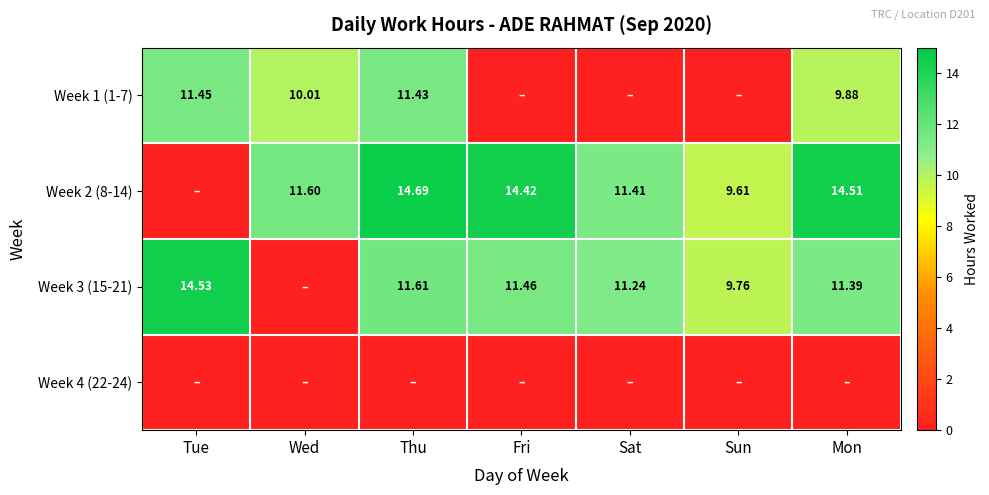

Is the value of Week 2 (8-14) at Sun greater than the value of Week 3 (15-21) at Tue?

No